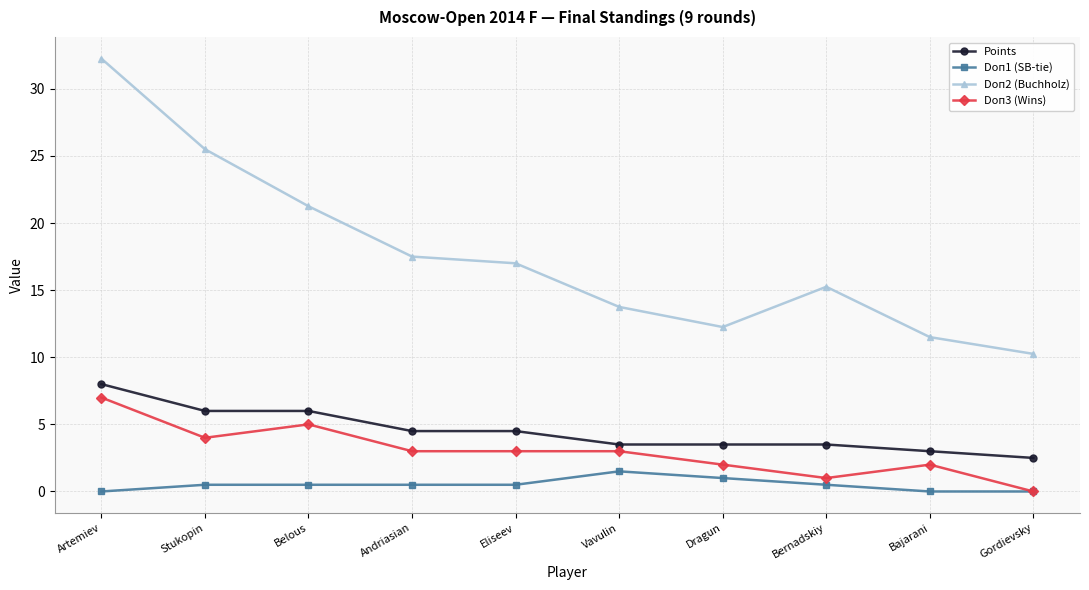

Which category has the highest value across all series?

Artemiev